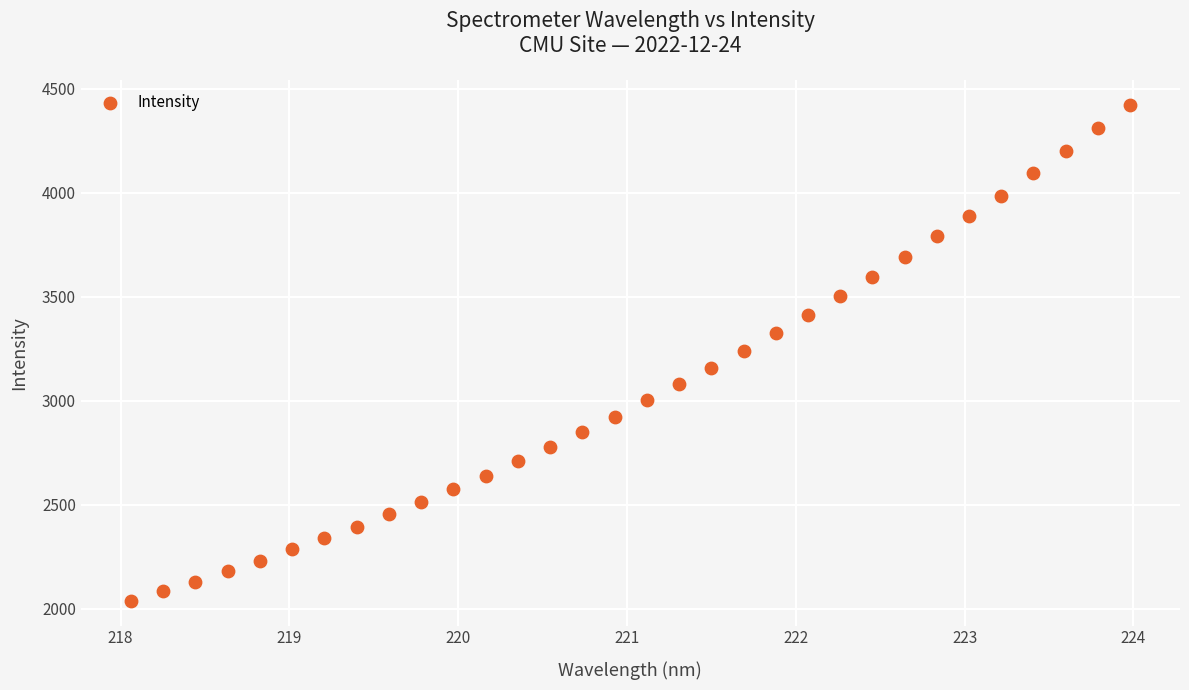

What is the range of Y values (max minus min)?

2382.8